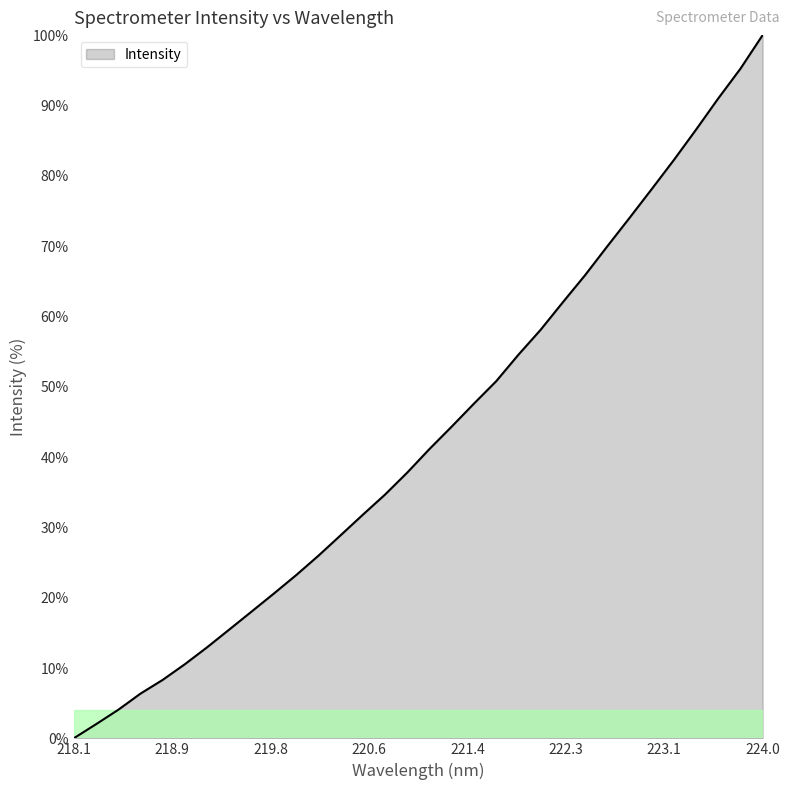

Reading left to right, what are all the values shown in this chart?

0.0	2.0	4.1	6.4	8.3	10.5	13.0	15.5	18.0	20.6	23.2	26.0	28.9	31.8	34.7	37.8	41.1	44.3	47.6	50.8	54.5	58.1	62.0	65.9	70.0	74.0	78.1	82.2	86.6	91.0	95.2	100.0